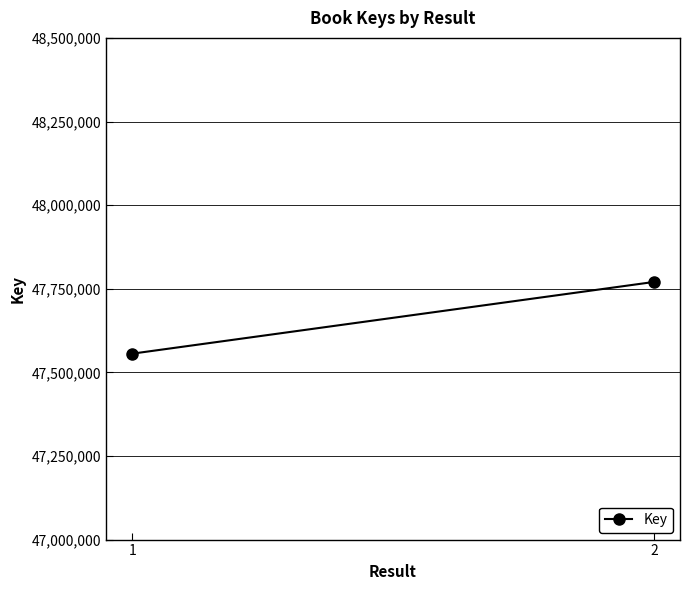

Is it true that the value at 1 is 19171505?

False